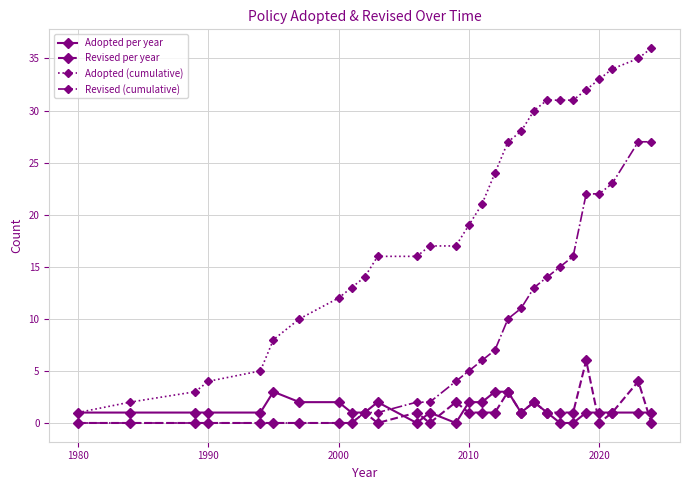

Which series has the largest total across all categories?

Adopted (cumulative)